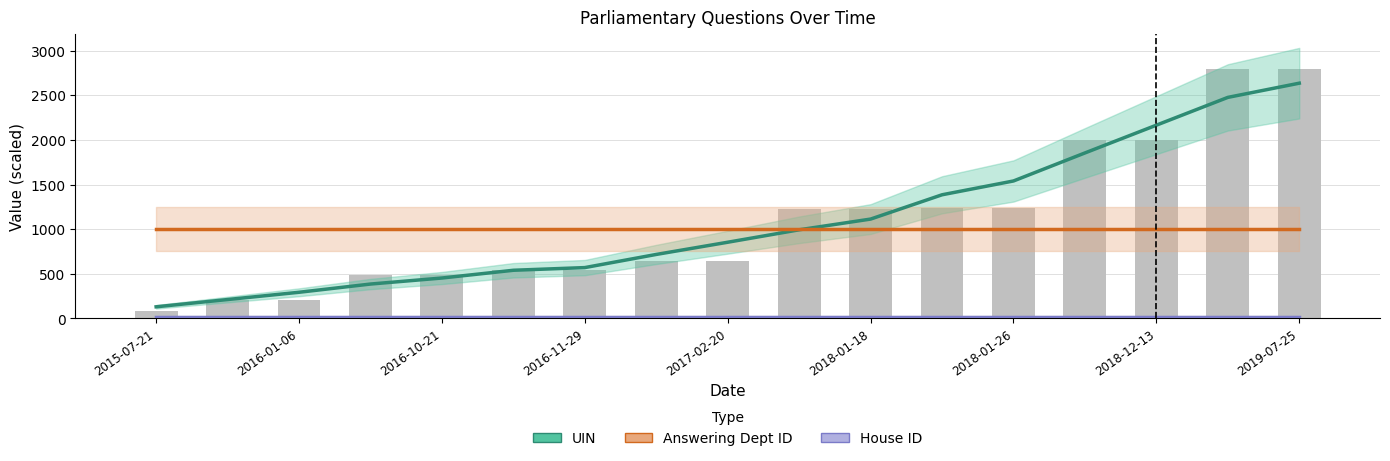

List the series in order of their peak value, lowest first.

House ID, Answering Dept ID, UIN